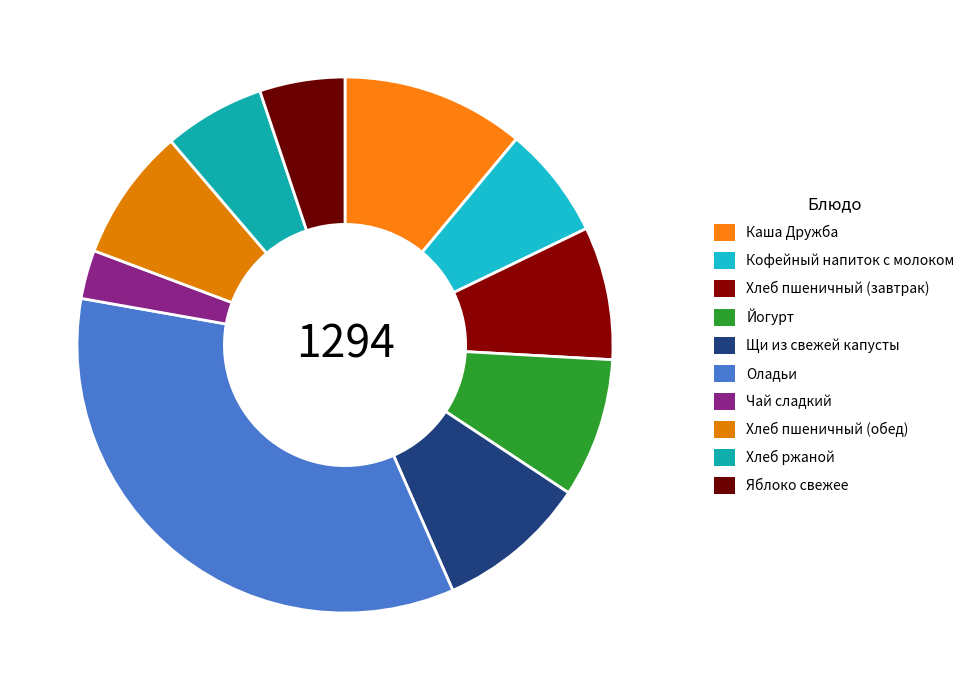

How many slices are in this pie chart?

10